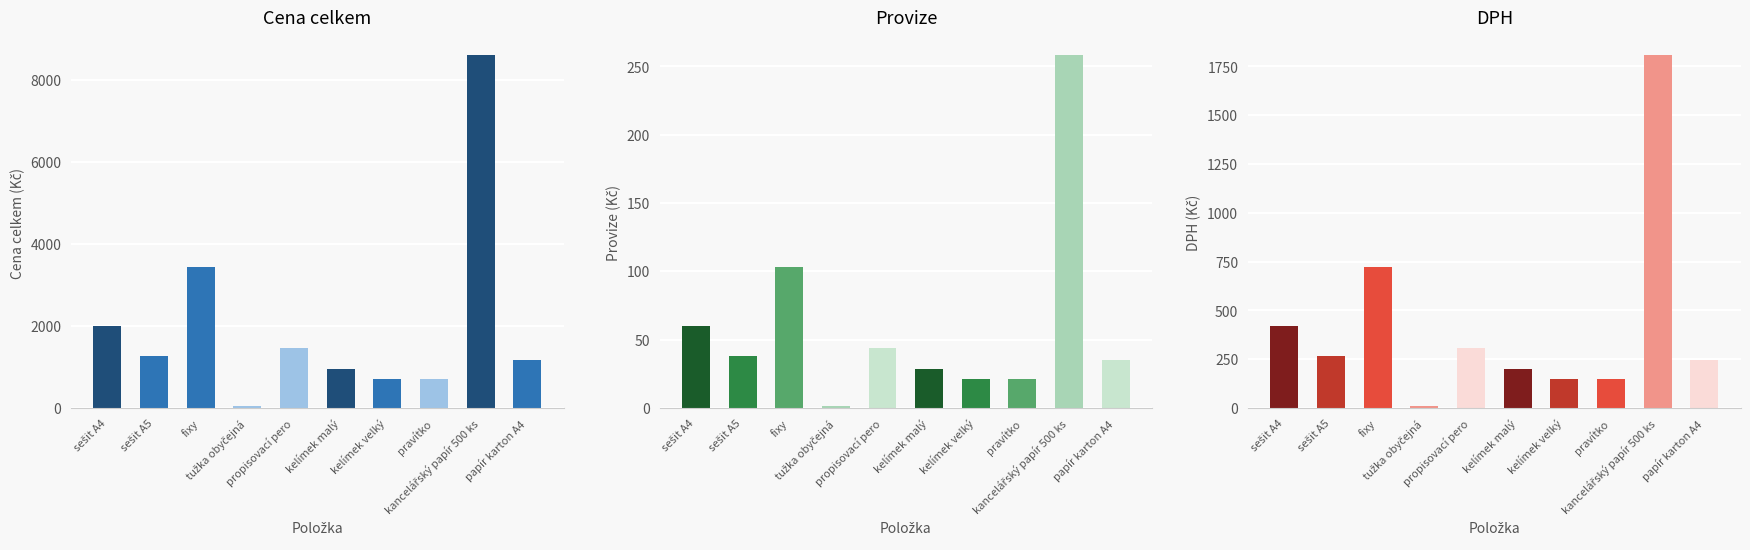

At which label does Provize first exceed 38?

sešit A4